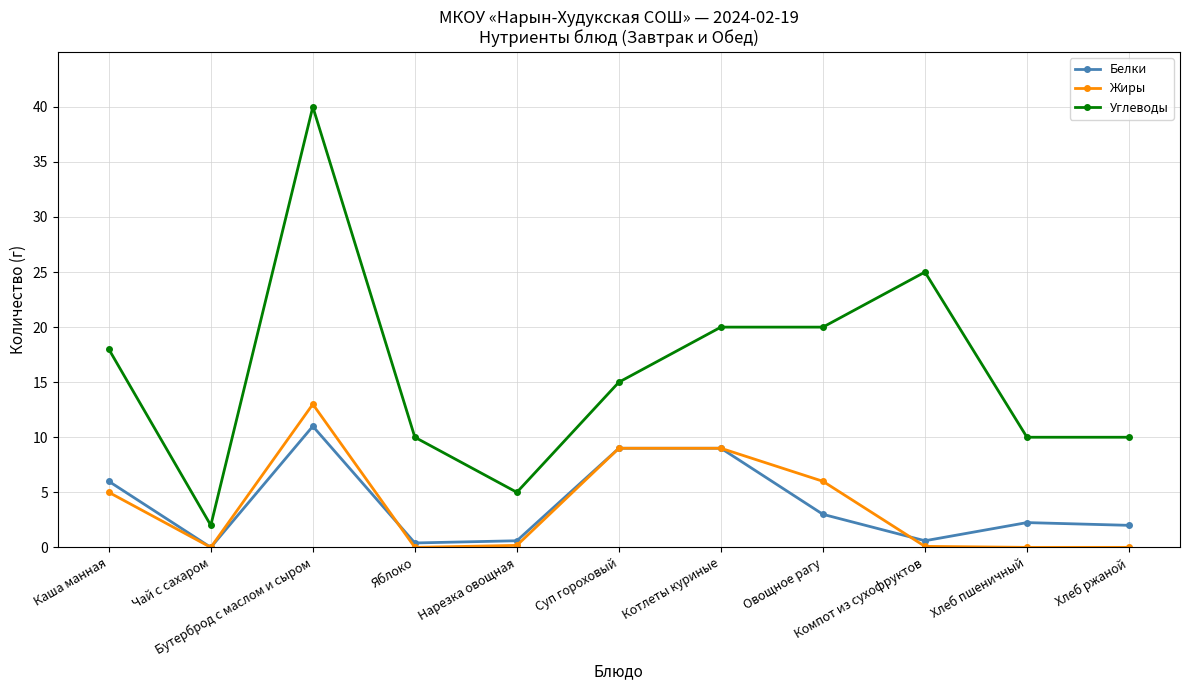

Does the chart have visible grid lines?

Yes